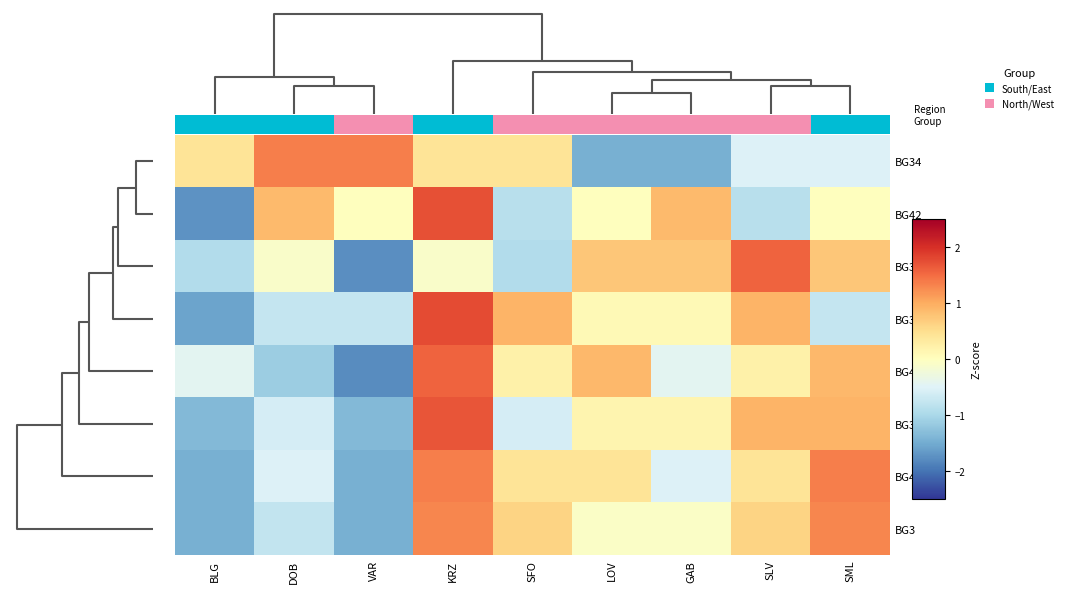

The value of BG3 at KRZ is 1.3. True or false?

True